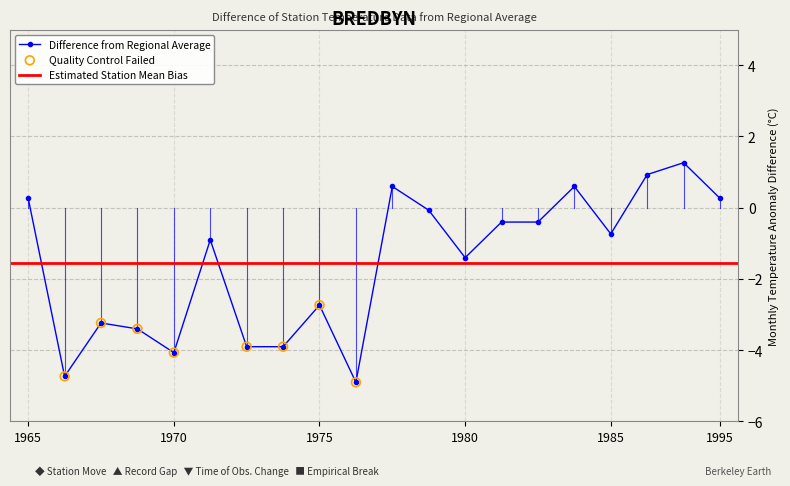

True or false: Difference from Regional Average has more than 1 interior local peaks.

True